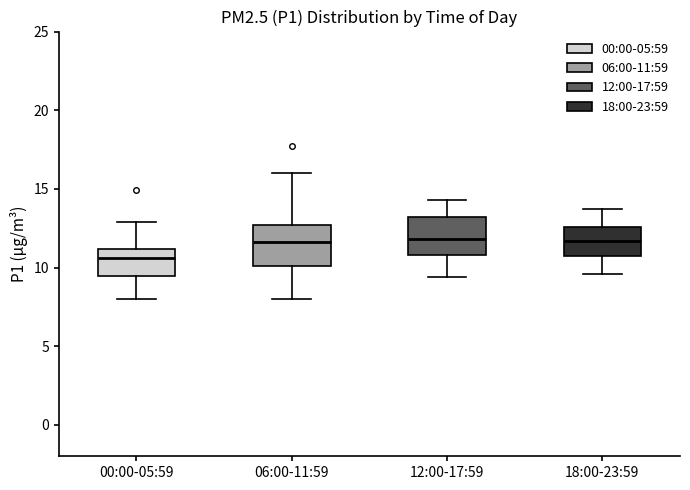

Reading left to right, read every box against the y-axis: the position of its median line, the range the box covers, and the ends of its whiskers. The values are not printed on the chart, so give them approximately, as read against the axis.

00:00-05:59: median 10.5, box 9.5 to 11.0, whiskers 8.0 to 13.0
06:00-11:59: median 11.5, box 10.0 to 12.5, whiskers 8.0 to 16.0
12:00-17:59: median 12.0, box 11.0 to 13.0, whiskers 9.5 to 14.5
18:00-23:59: median 11.5, box 10.5 to 12.5, whiskers 9.5 to 13.5